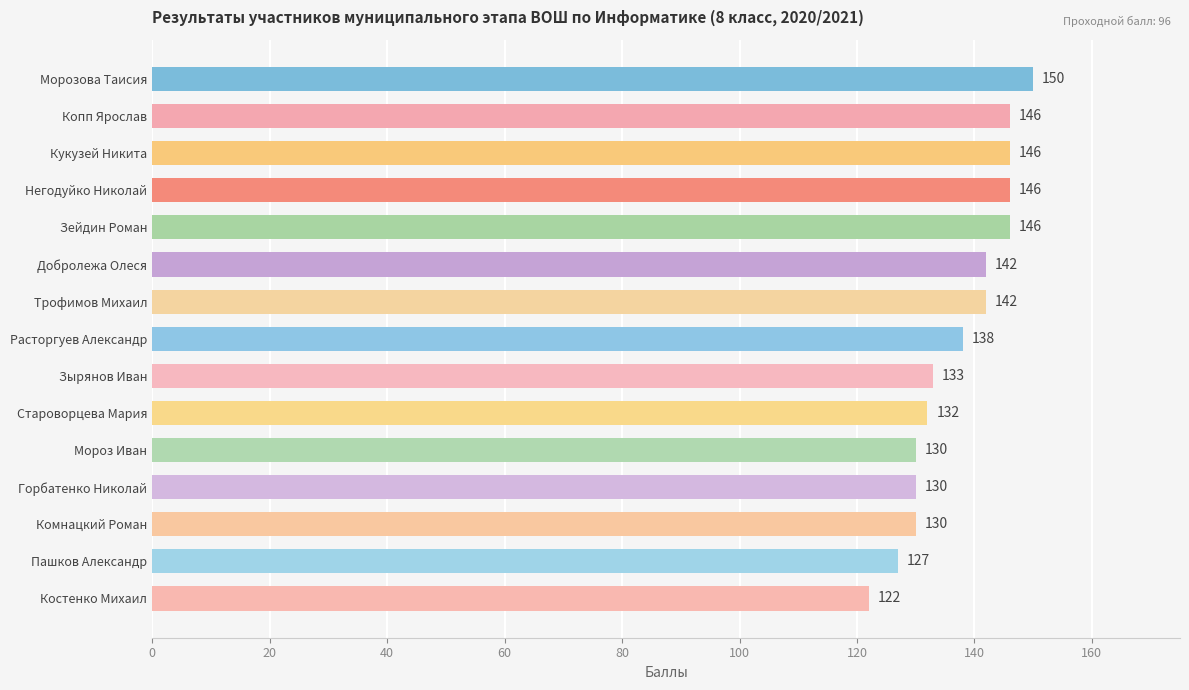

What is the average value?

137